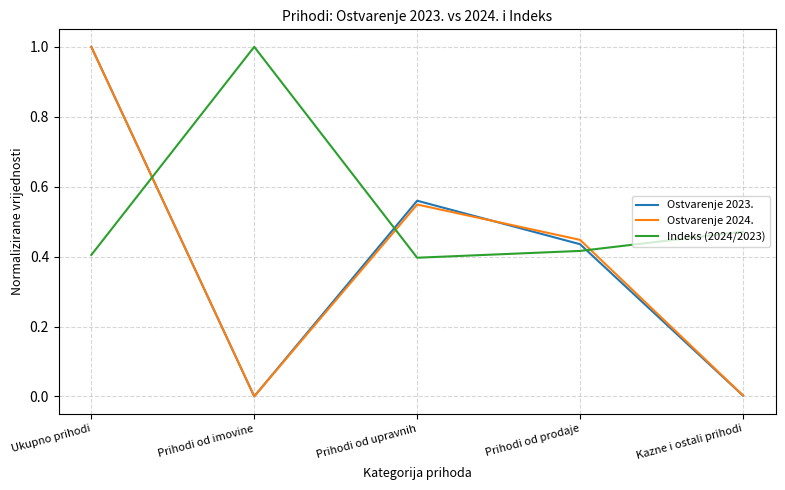

Which series has the largest total across all categories?

Indeks (2024/2023)